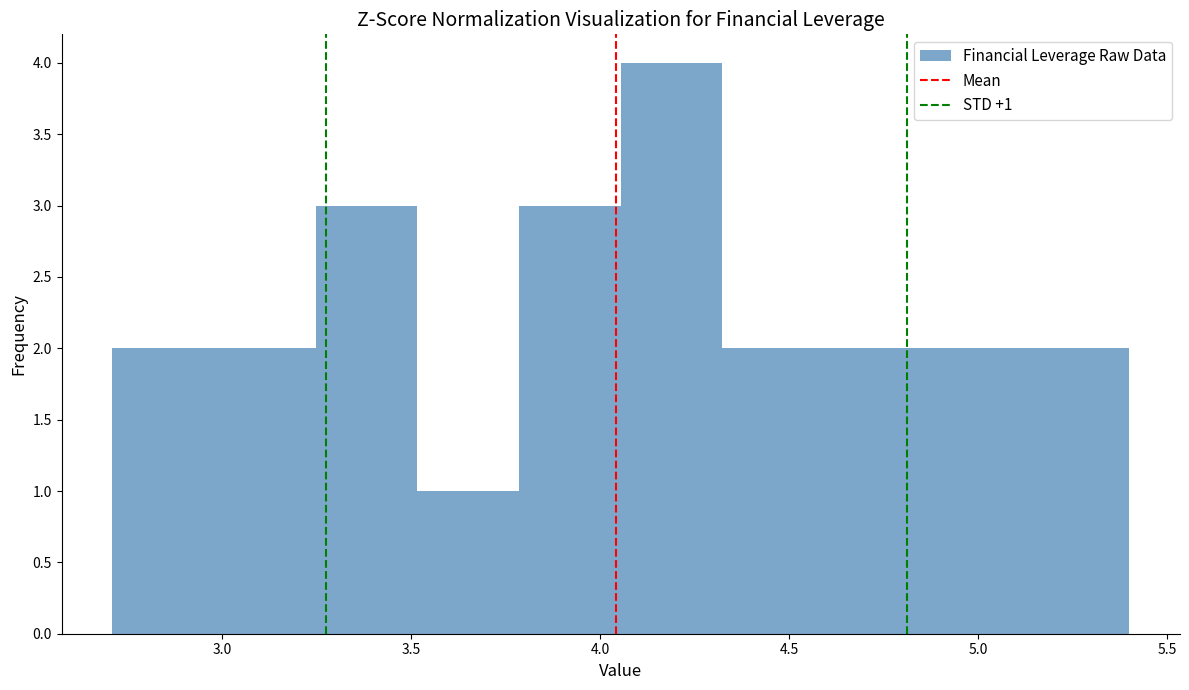

Which range on the x-axis has the tallest bar?

4.05 to 4.30